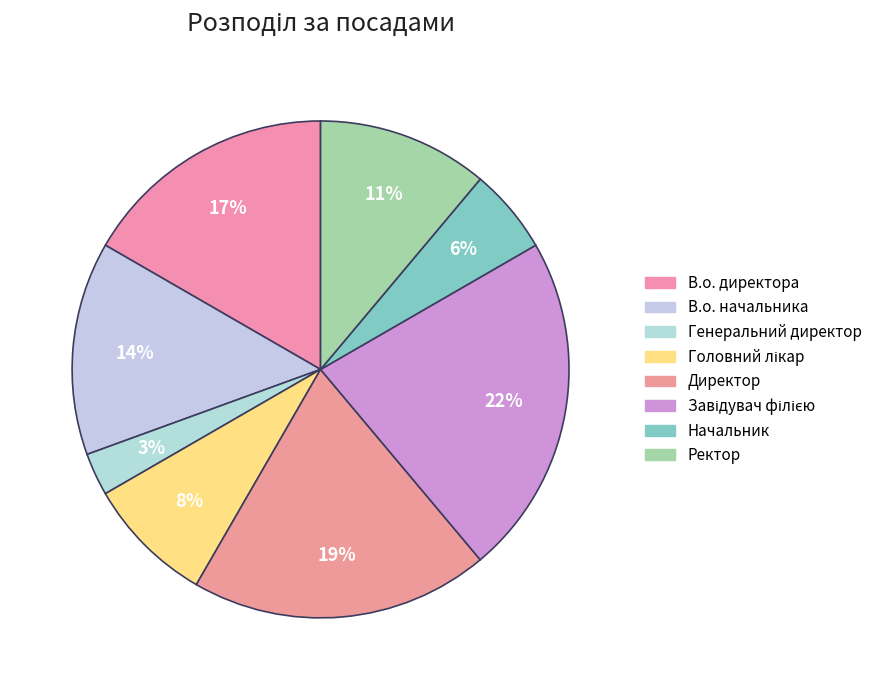

Which has a higher value, В.о. директора or Генеральний директор?

В.о. директора